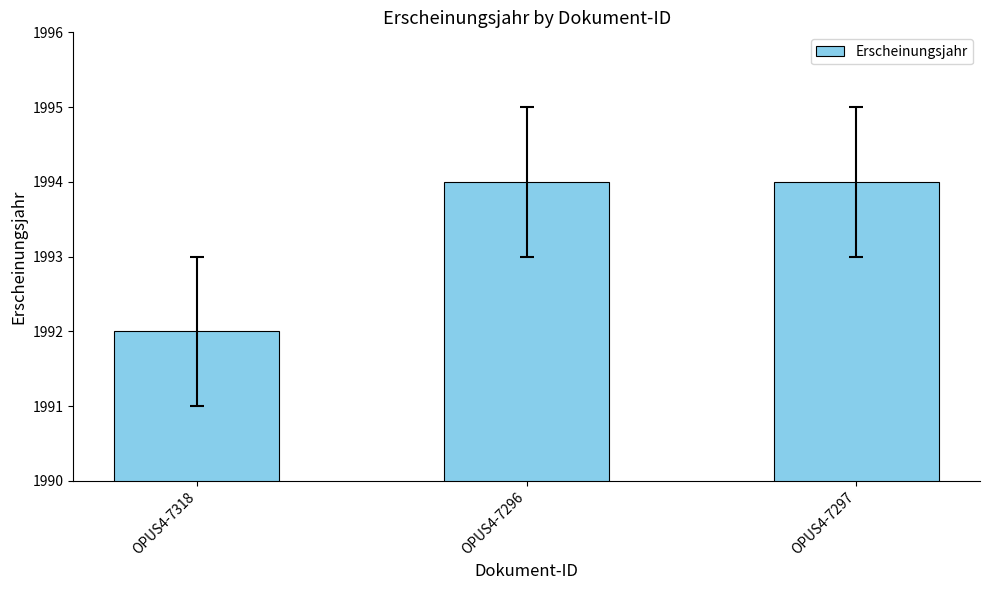

What is the value of the 3rd bar from the left?

1994